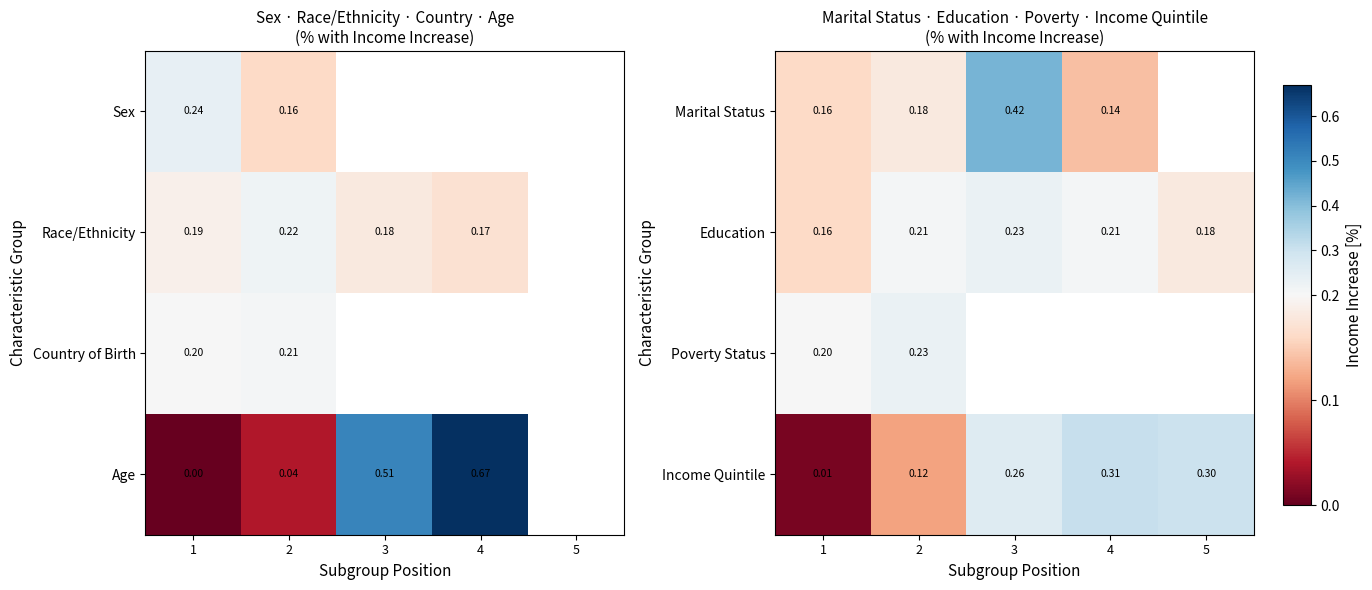

At which label does Education reach its minimum?

1